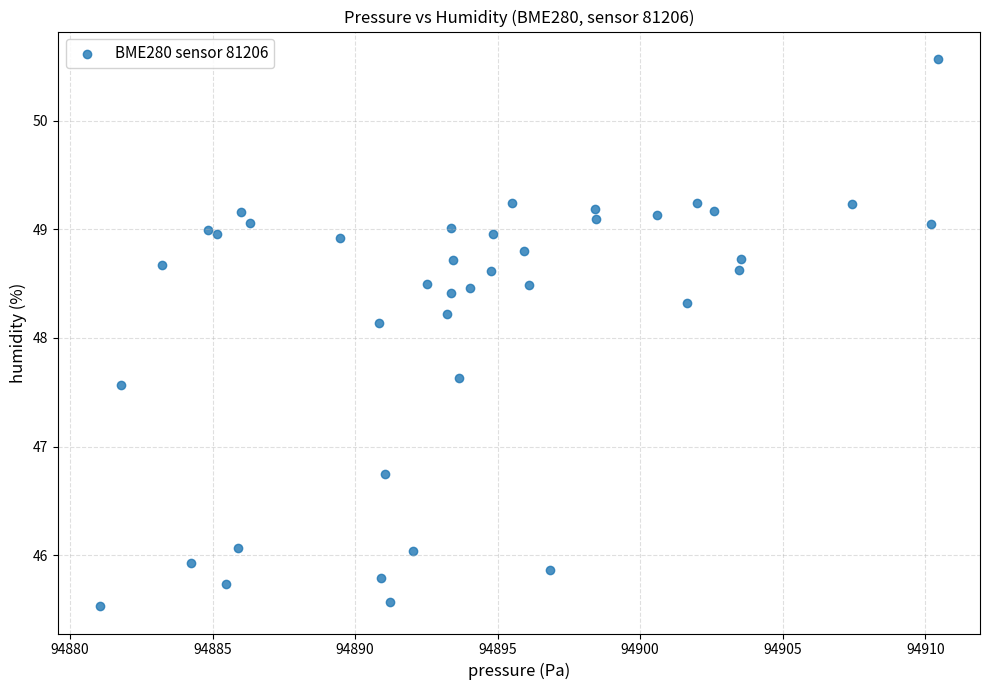

What Y value in the scatter plot is closest to 48?

48.1